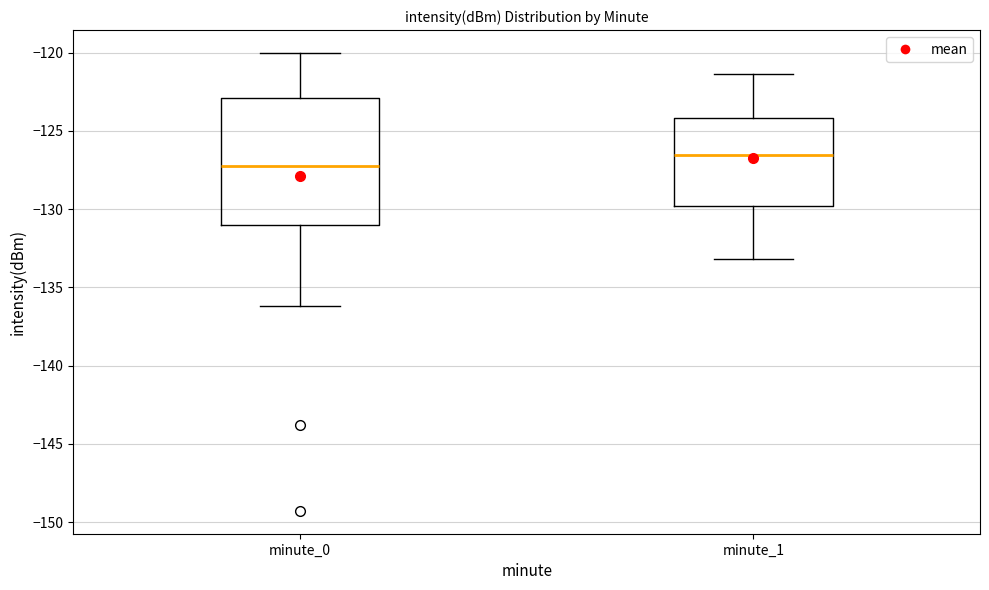

Which box's median line is the lowest?

minute_0